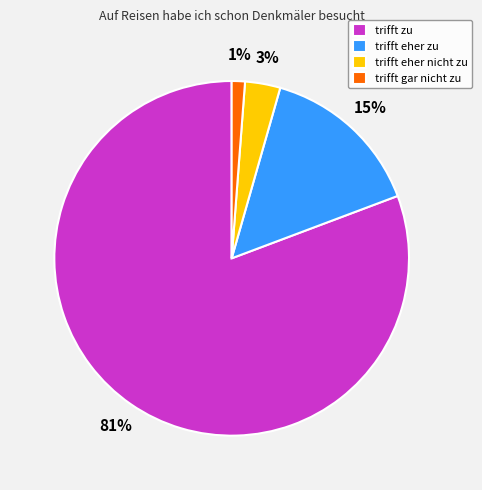

What is the largest slice in the pie chart?

trifft zu